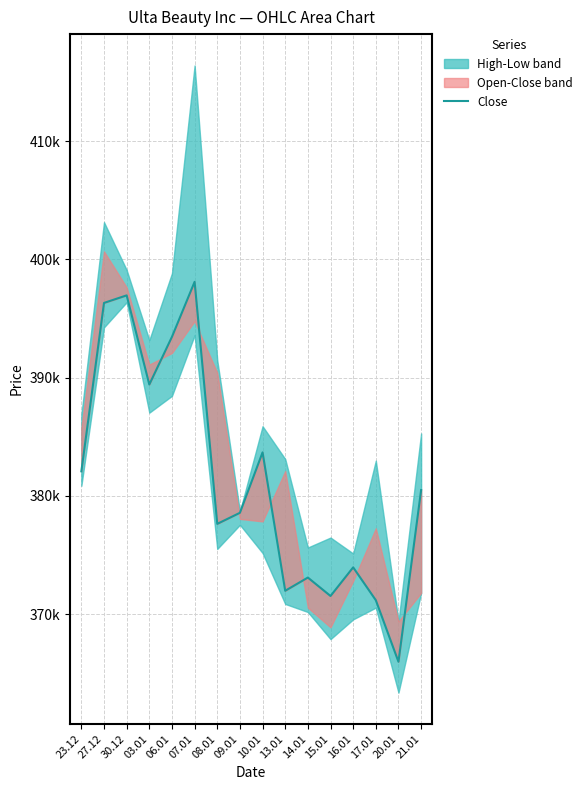

What position from the left is 15.01?

12